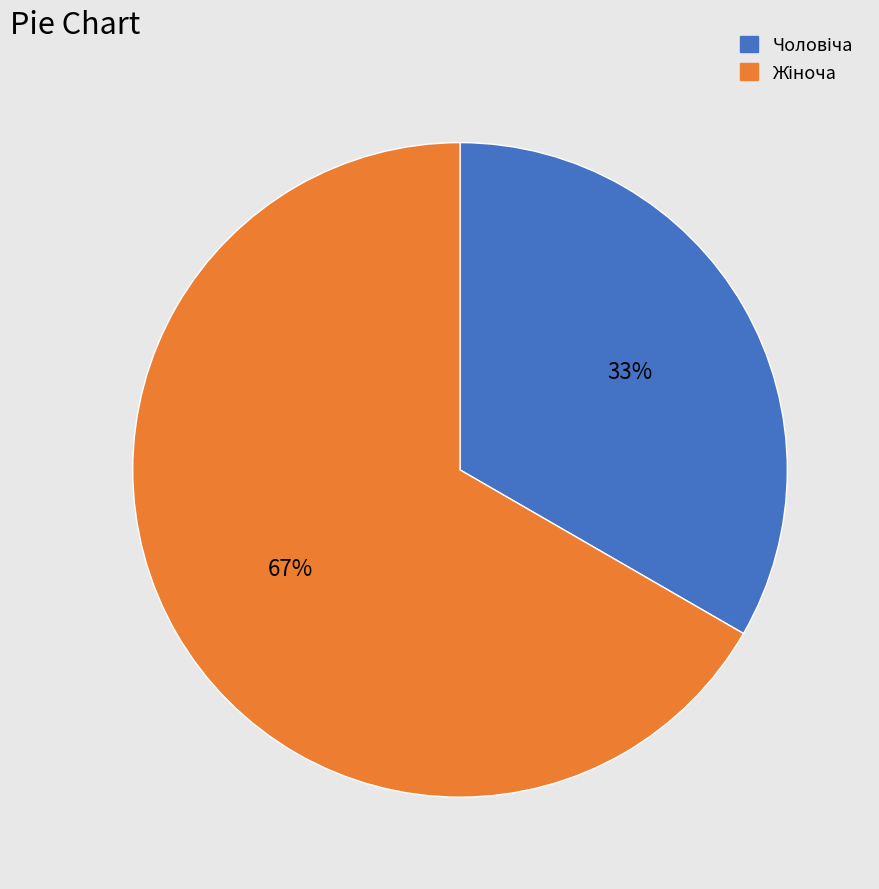

To the nearest percent, what is the average slice percentage?

50%